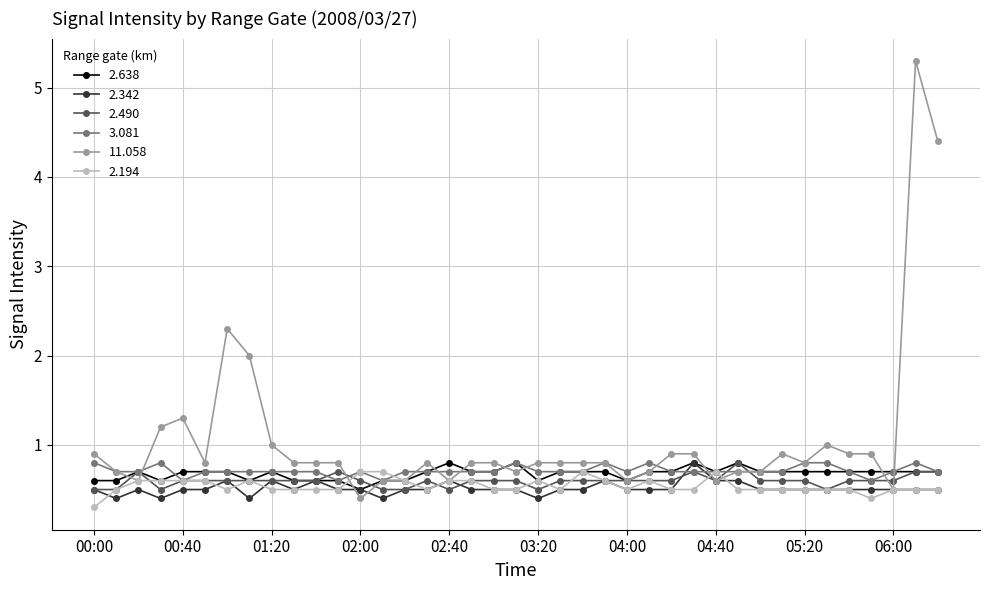

What is the average value of the 2.638 series?

0.7